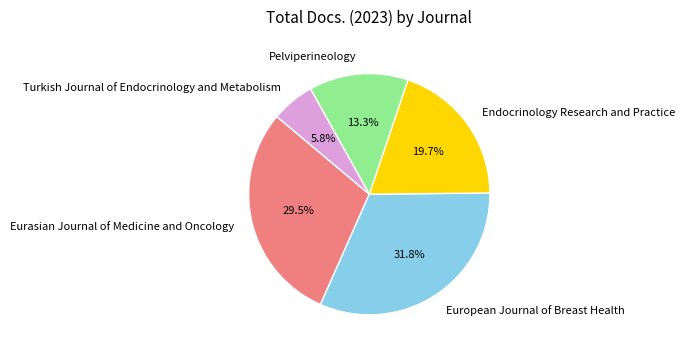

What is the ratio of the value at Endocrinology Research and Practice to the value at Turkish Journal of Endocrinology and Metabolism?

3.4